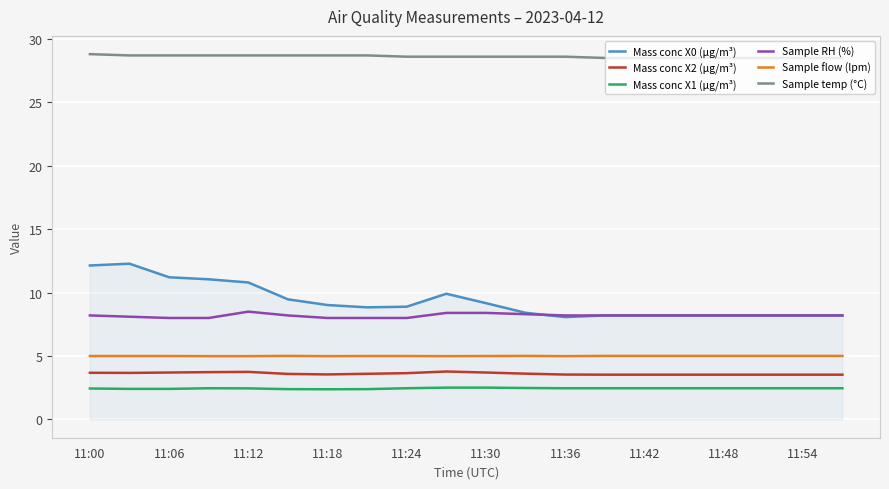

What is the minimum value shown in the chart?

2.4